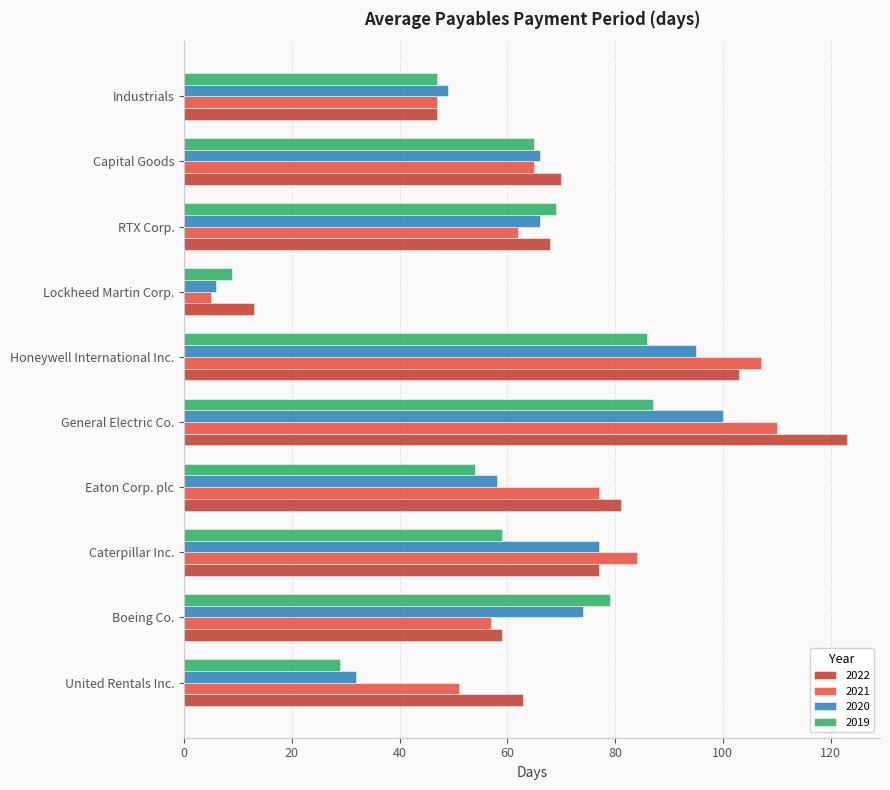

Is it true that 2022 equals 123 at General Electric Co.?

True